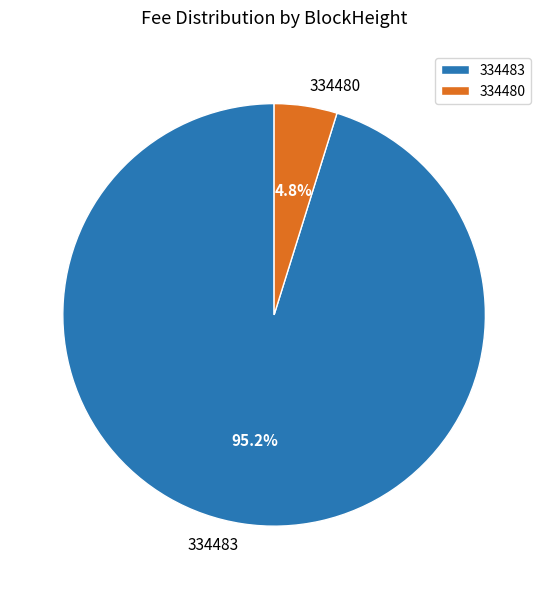

Rank the categories by value from highest to lowest.

334483, 334480